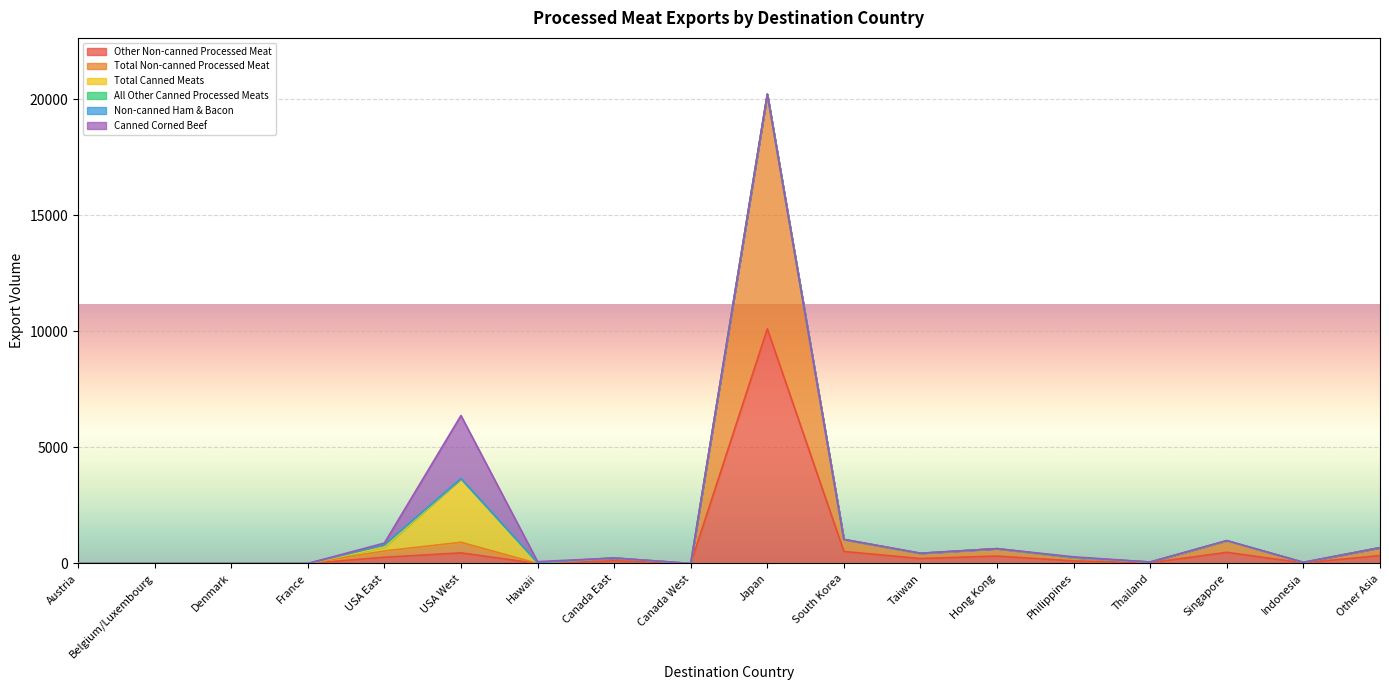

What are all the series names shown in the legend?

Other Non-canned Processed Meat, Total Non-canned Processed Meat, Total Canned Meats, All Other Canned Processed Meats, Non-canned Ham & Bacon, Canned Corned Beef